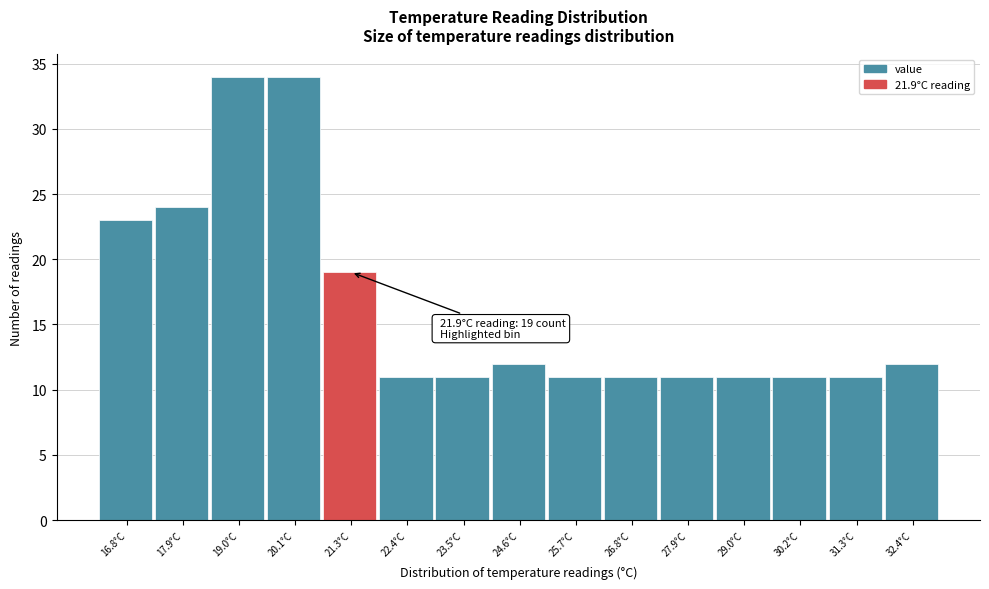

Reading right to left, transcribe all the data shown in this chart.

12	11	11	11	11	11	11	12	11	11	19	34	34	24	23